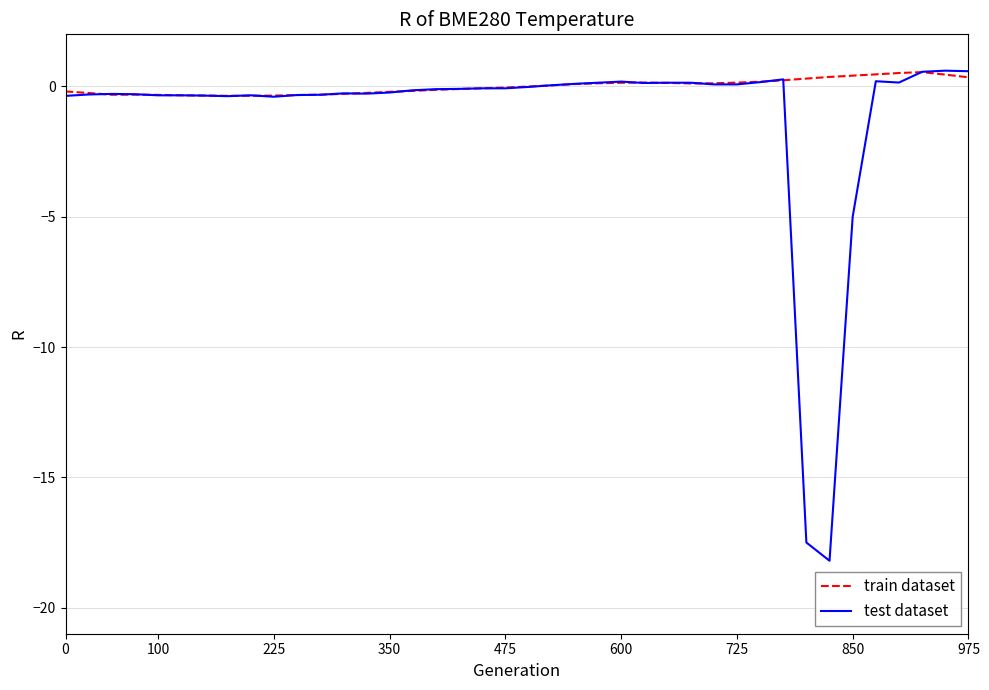

Rank the series by their average value, from highest to lowest.

train dataset, test dataset